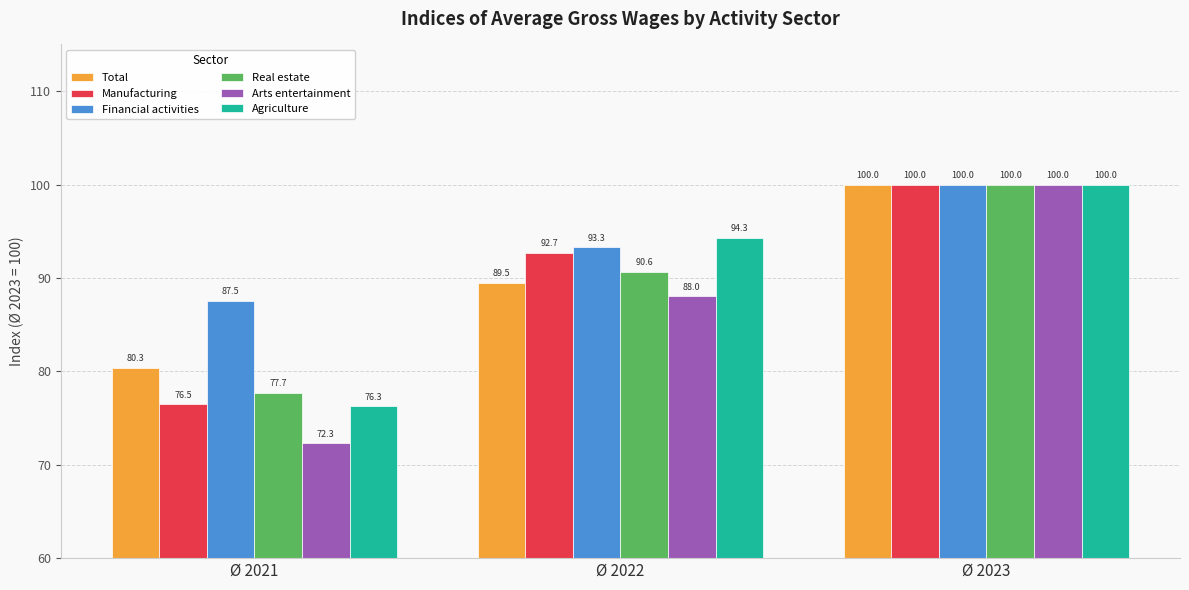

What is the difference between the maximum and minimum values in the Manufacturing series?

23.5